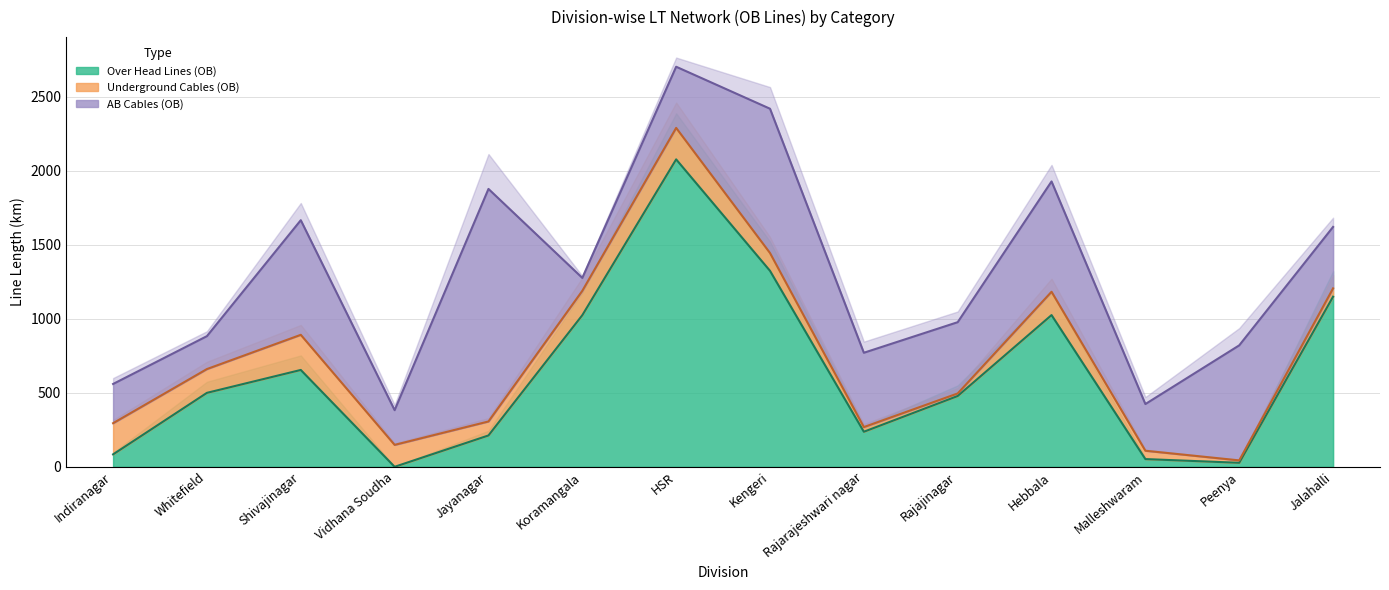

Which category has the highest value in the Underground Cables (OB) series?

Shivajinagar